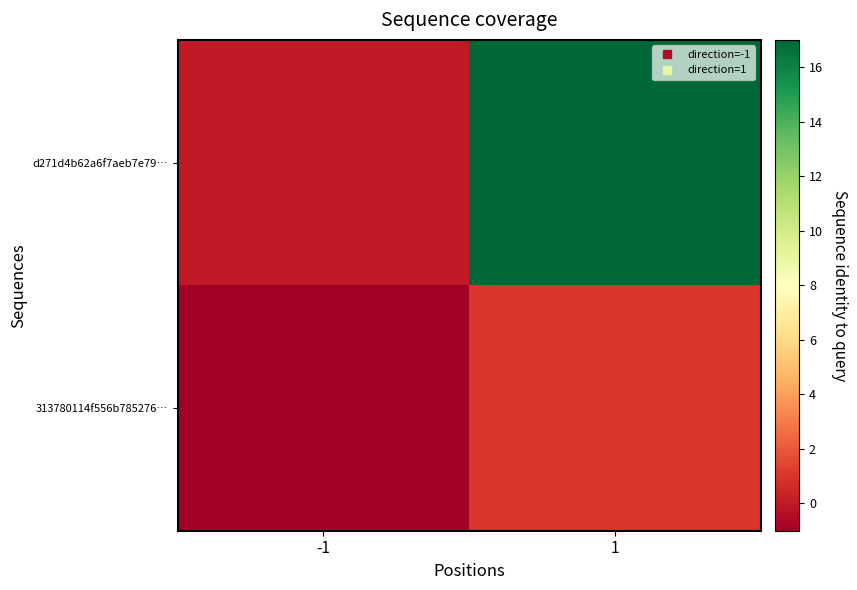

At which category is the sum across all series the highest?

1